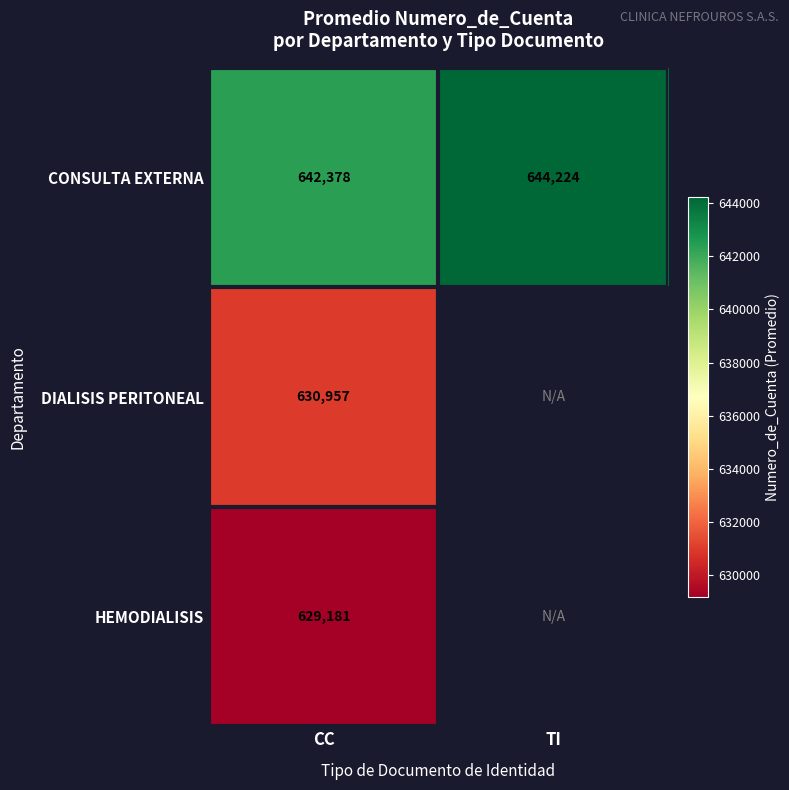

True or false: CONSULTA EXTERNA has a value of 408798 at TI.

False